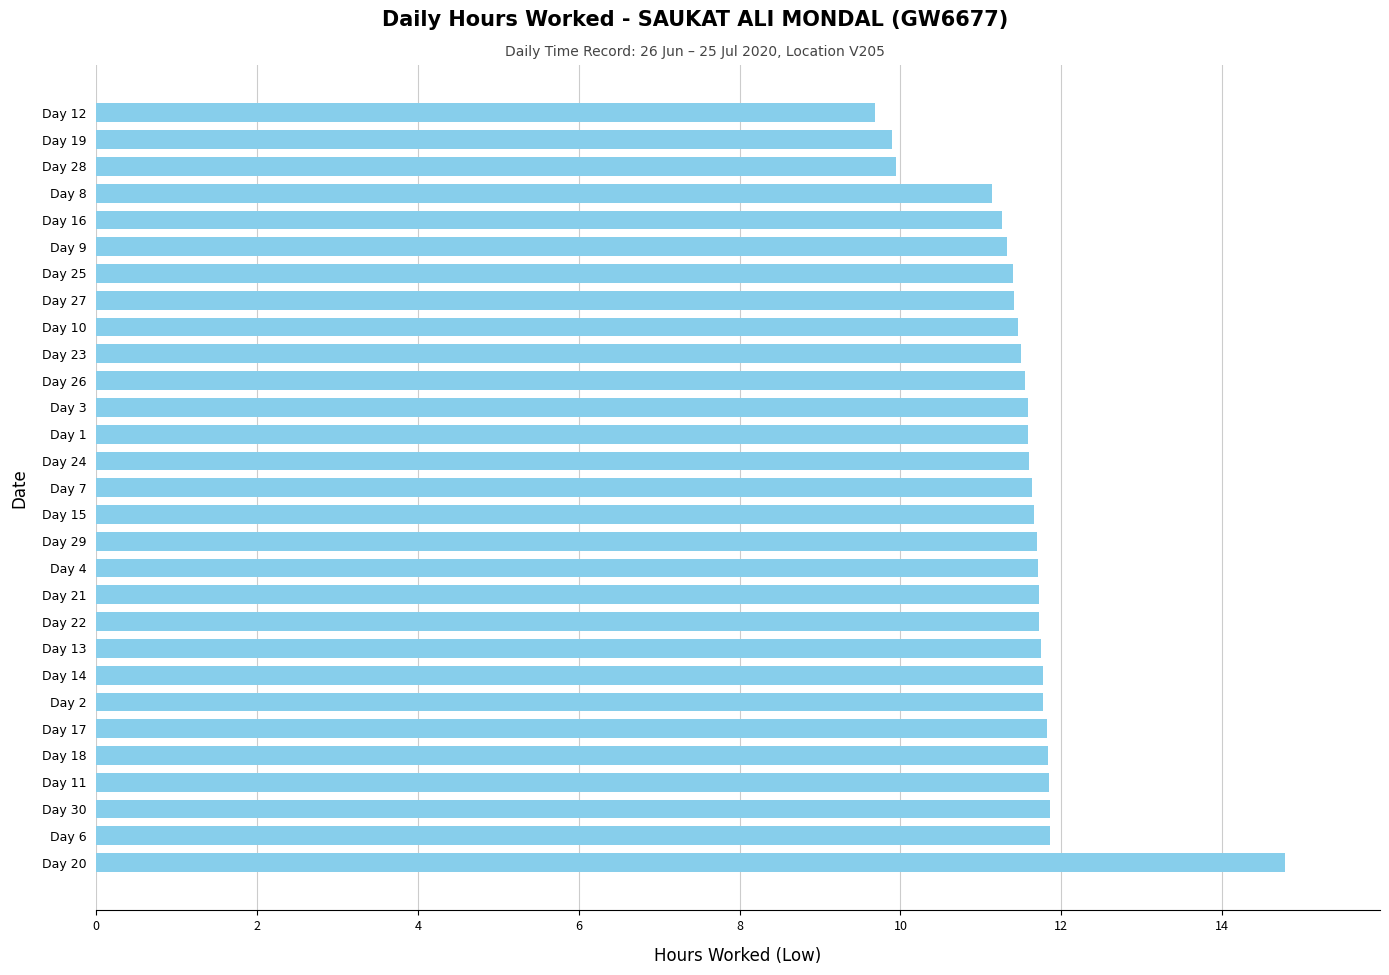

The chart shows a value of 11.3 at Day 9. True or false?

True